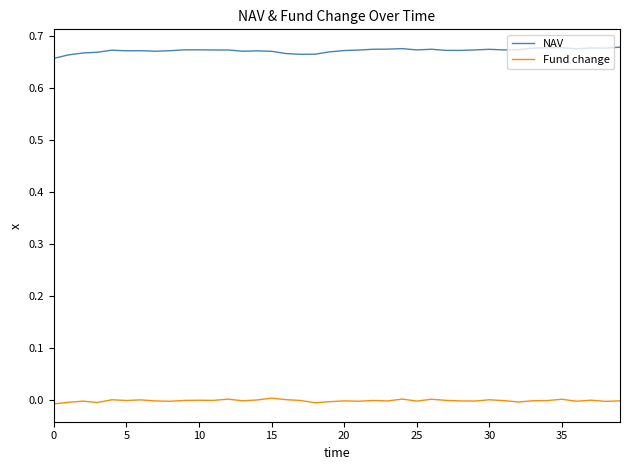

Rank the series by their average value, from lowest to highest.

Fund change, NAV